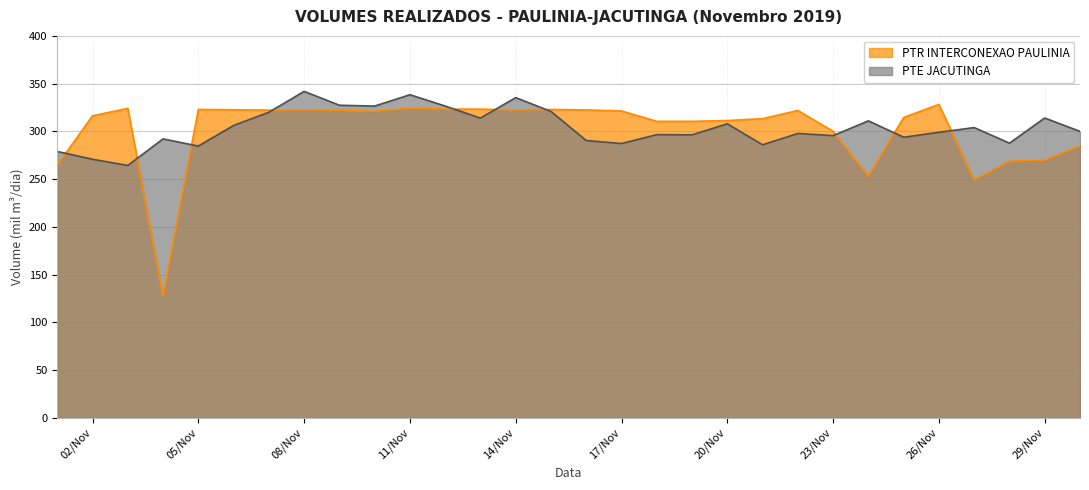

How many times do PTR INTERCONEXAO PAULINIA and PTE JACUTINGA cross each other?

10